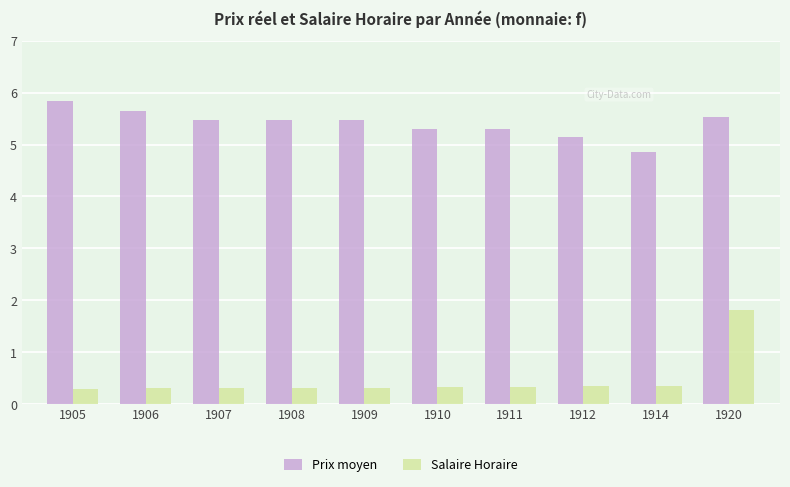

At 1914, list the series in order from largest to smallest.

Prix moyen, Salaire Horaire